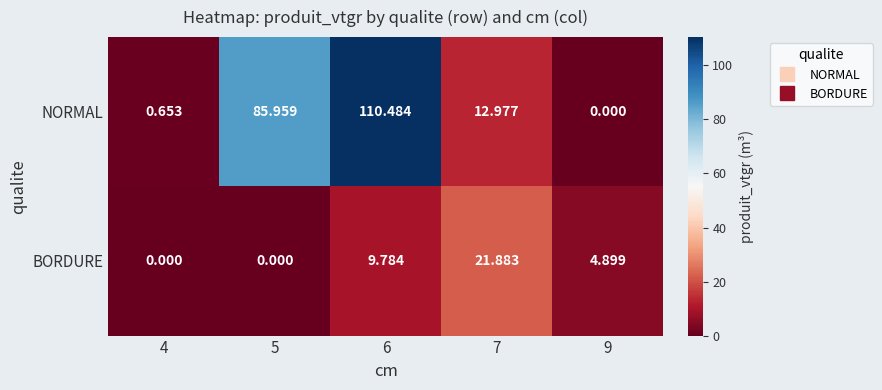

Between 5 and 6, which series saw the biggest shift?

NORMAL